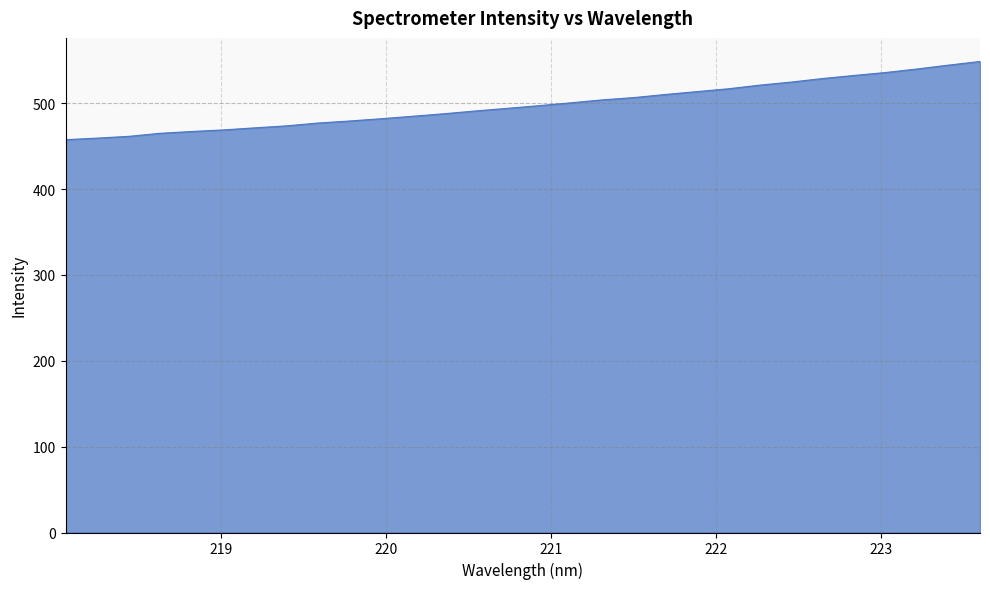

What is the smallest value displayed?

457.6